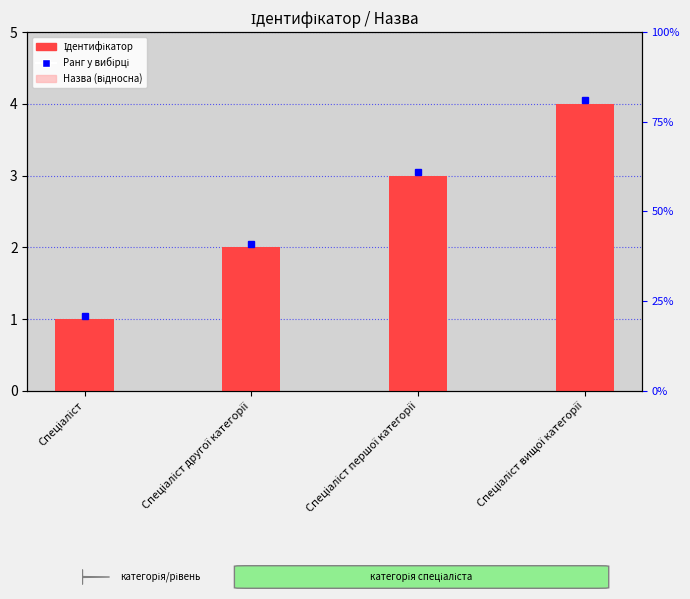

What is the difference between the maximum and second lowest values in the Ідентифікатор series?

2